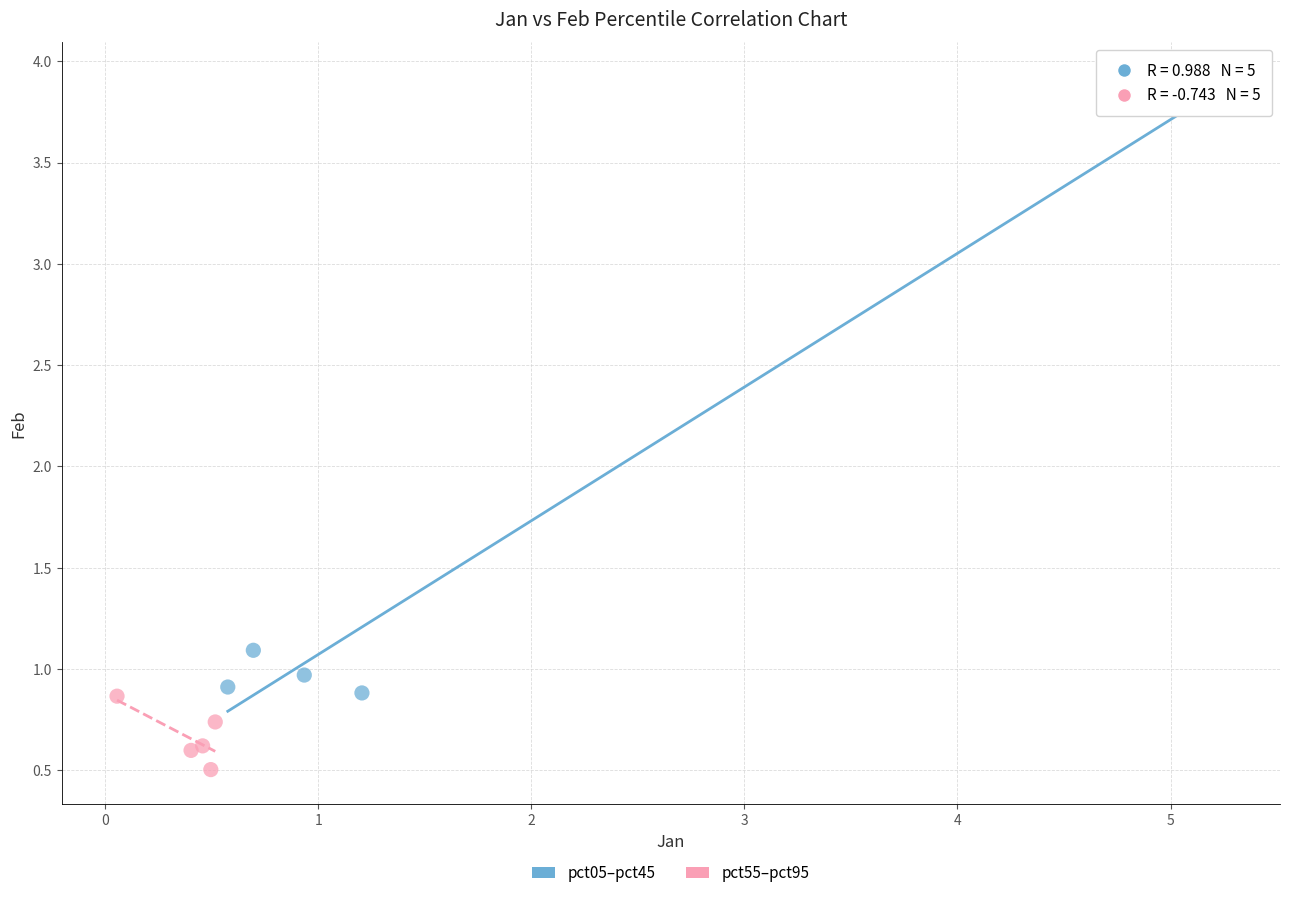

Which series contains the highest Y value?

pct05–pct45